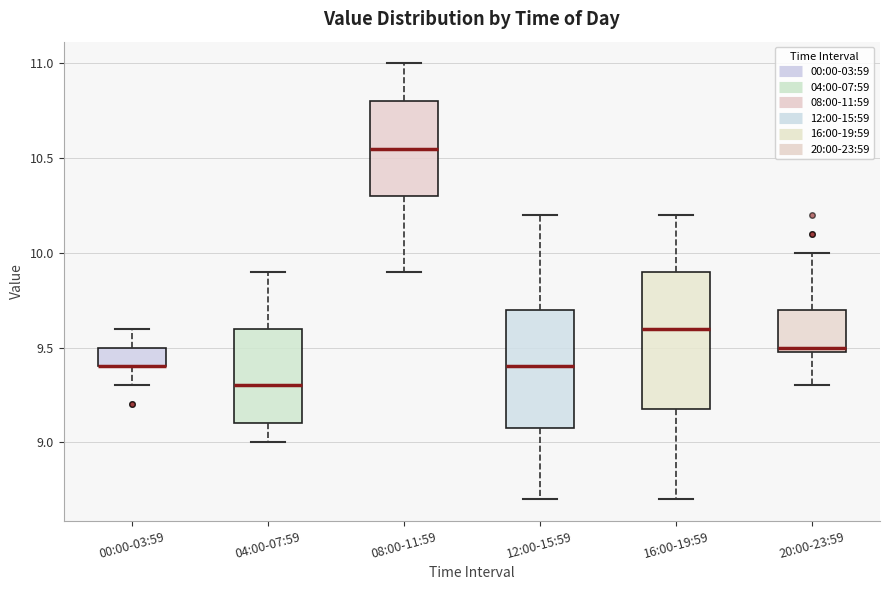

Comparing the boxes themselves (not the whiskers), which one is the tallest?

16:00-19:59